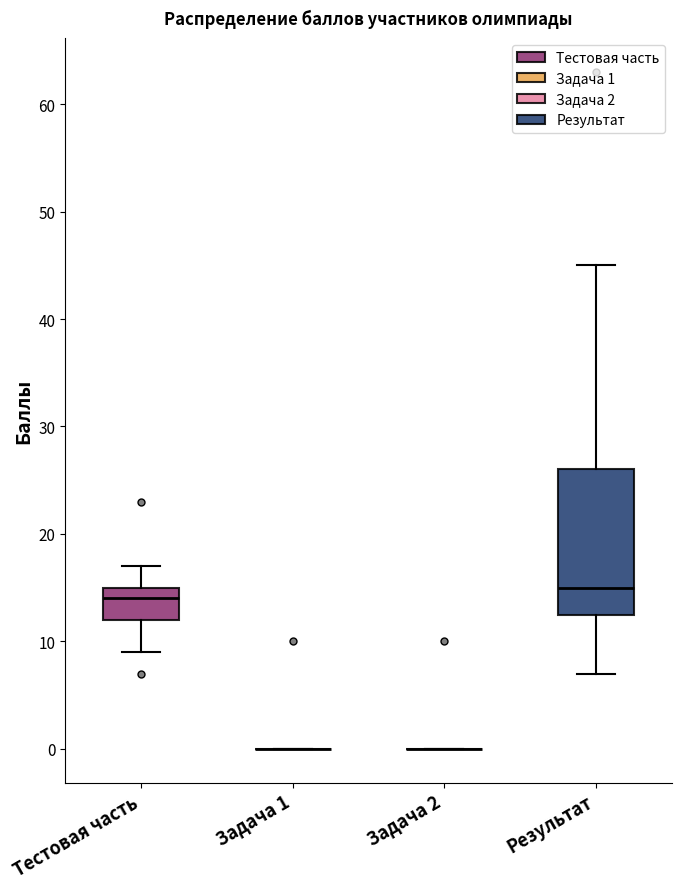

Which box is the tallest, from its lower edge to its upper edge?

Результат